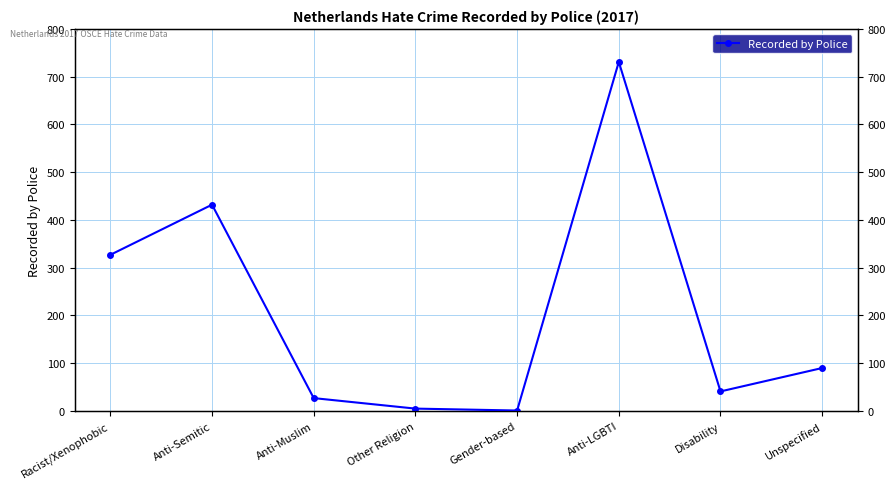

Between Anti-Muslim and Gender-based, which is larger?

Anti-Muslim